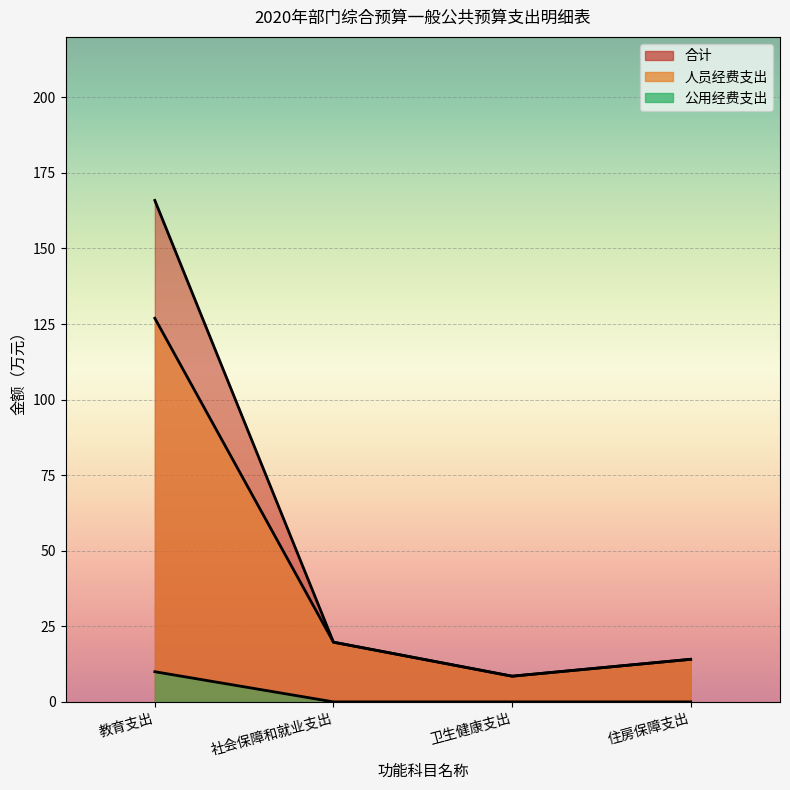

List the labels in order of 人员经费支出 value, smallest first.

卫生健康支出, 住房保障支出, 社会保障和就业支出, 教育支出